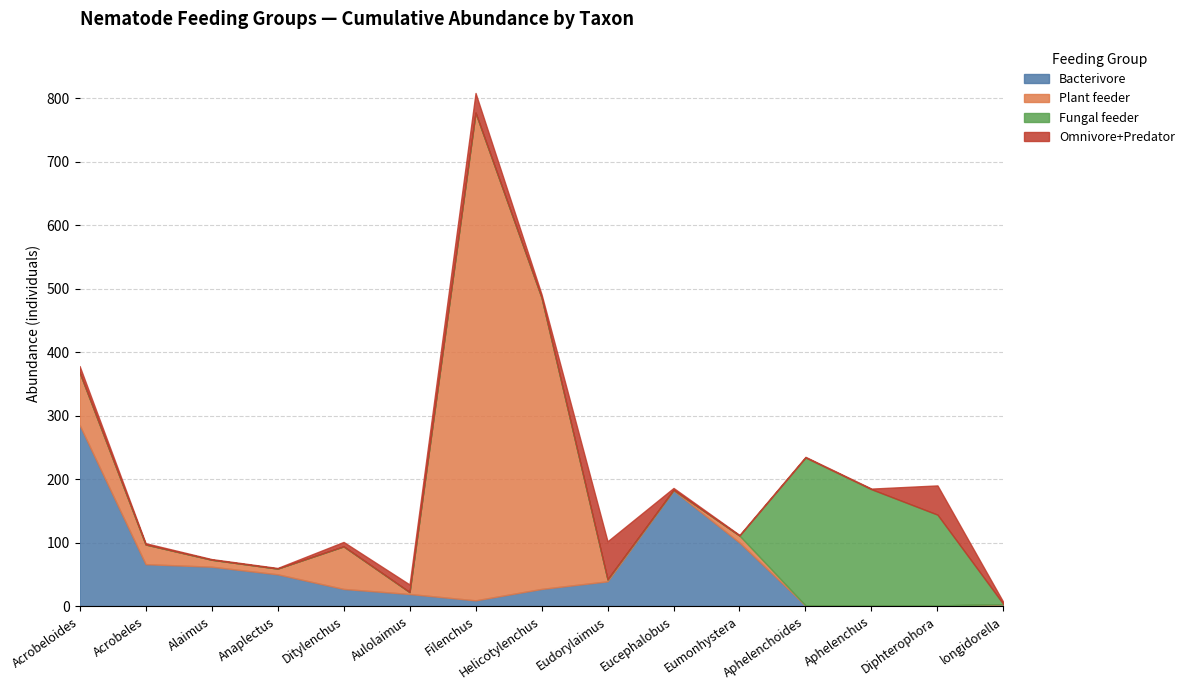

How many values in the Bacterivore series are below 27?

6